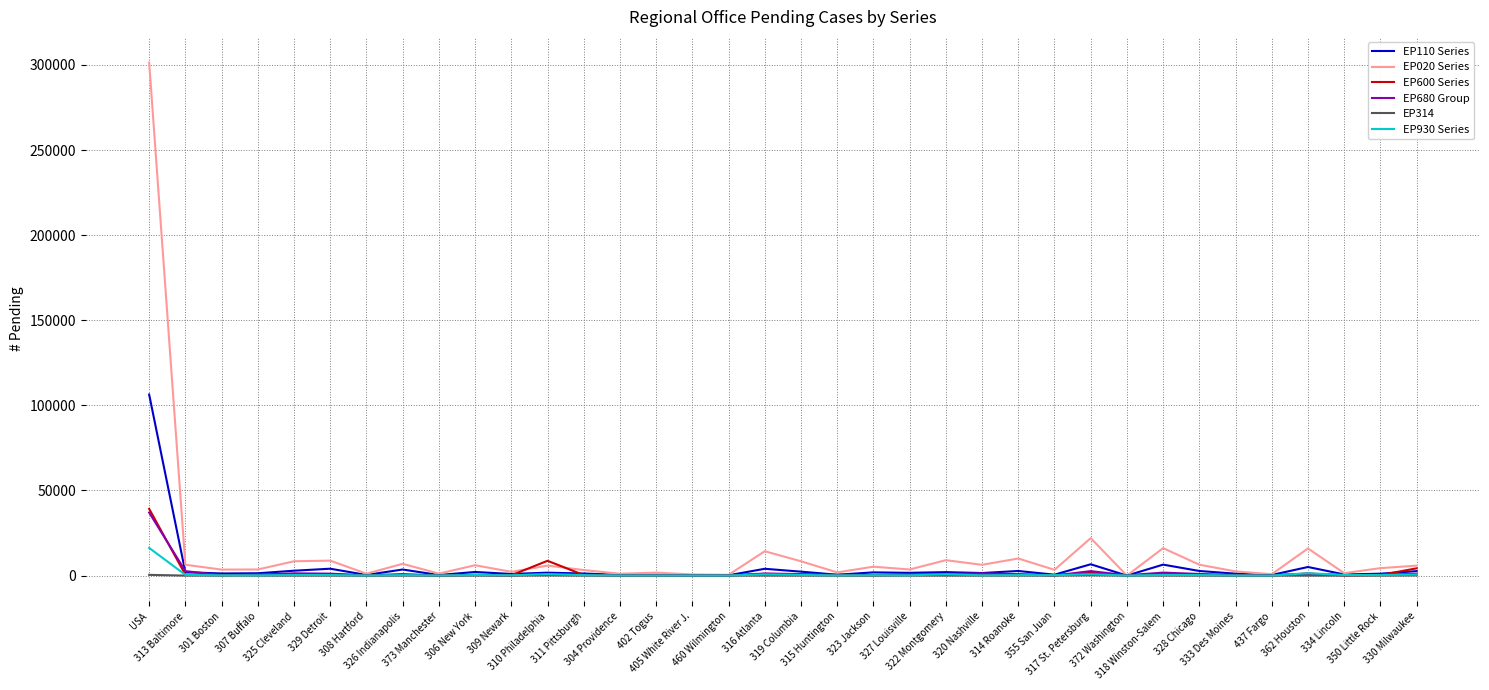

Does the chart have visible grid lines?

Yes